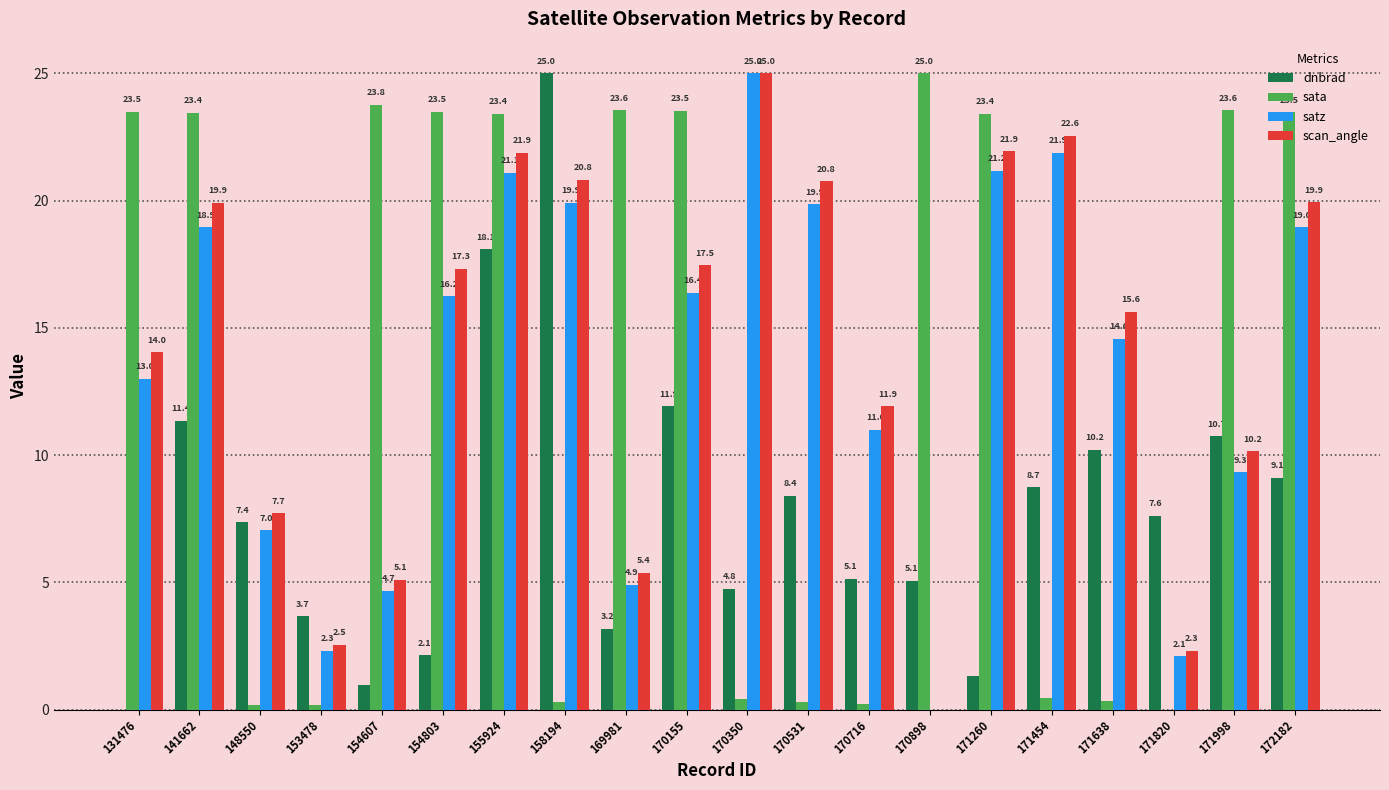

Between 154607 and 171820, which series saw the biggest shift?

sata